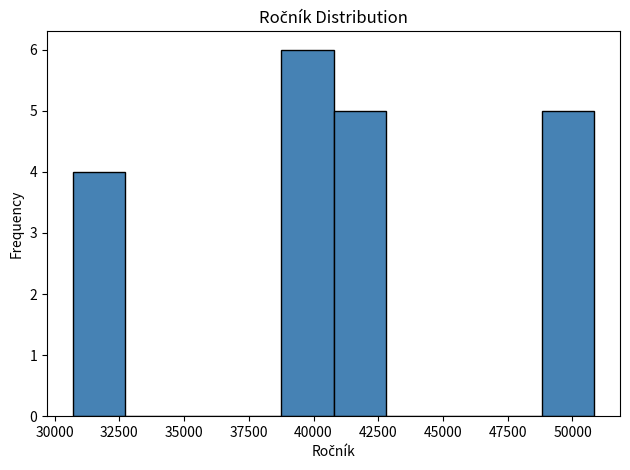

Reading left to right, list every bar in this chart as the range it spans on the x-axis followed by its height. Neither the bar edges nor the heights are printed on the chart, so give them approximately, as read against the axes.

30500 to 32500: 4
32500 to 34500: 0
34500 to 36500: 0
36500 to 39000: 0
39000 to 41000: 6
41000 to 43000: 5
43000 to 45000: 0
45000 to 47000: 0
47000 to 49000: 0
49000 to 51000: 5